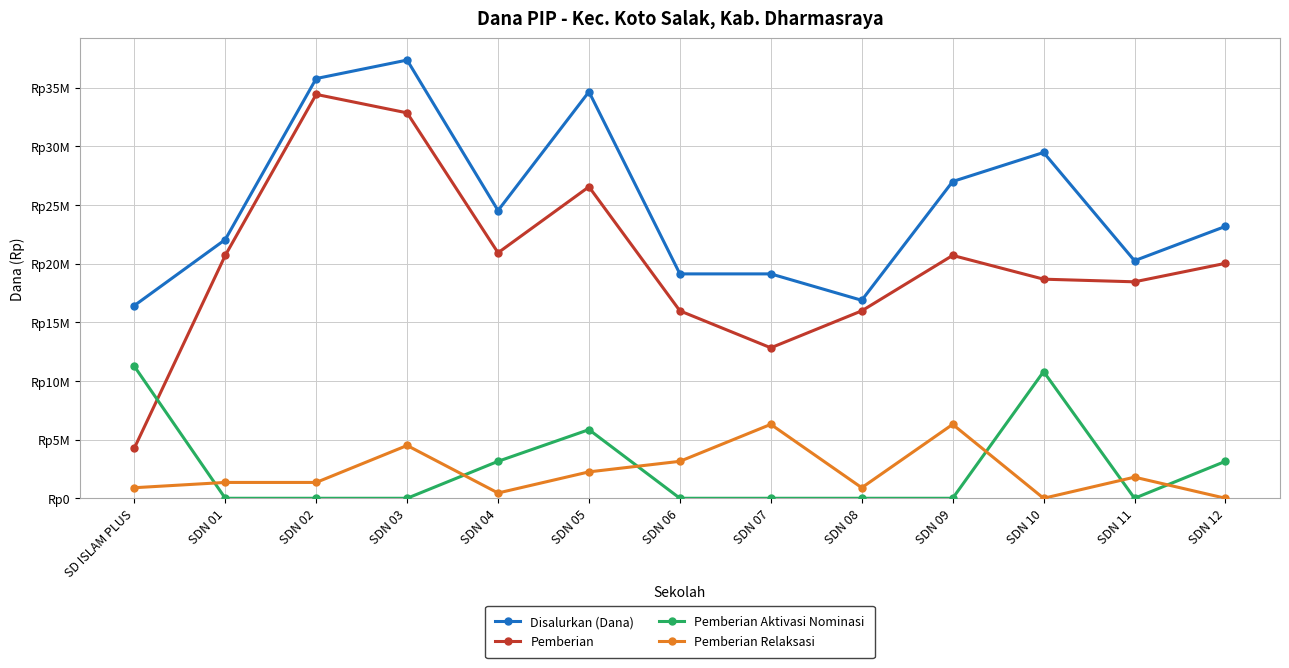

What are all the series names shown in the legend?

Disalurkan (Dana), Pemberian, Pemberian Aktivasi Nominasi, Pemberian Relaksasi